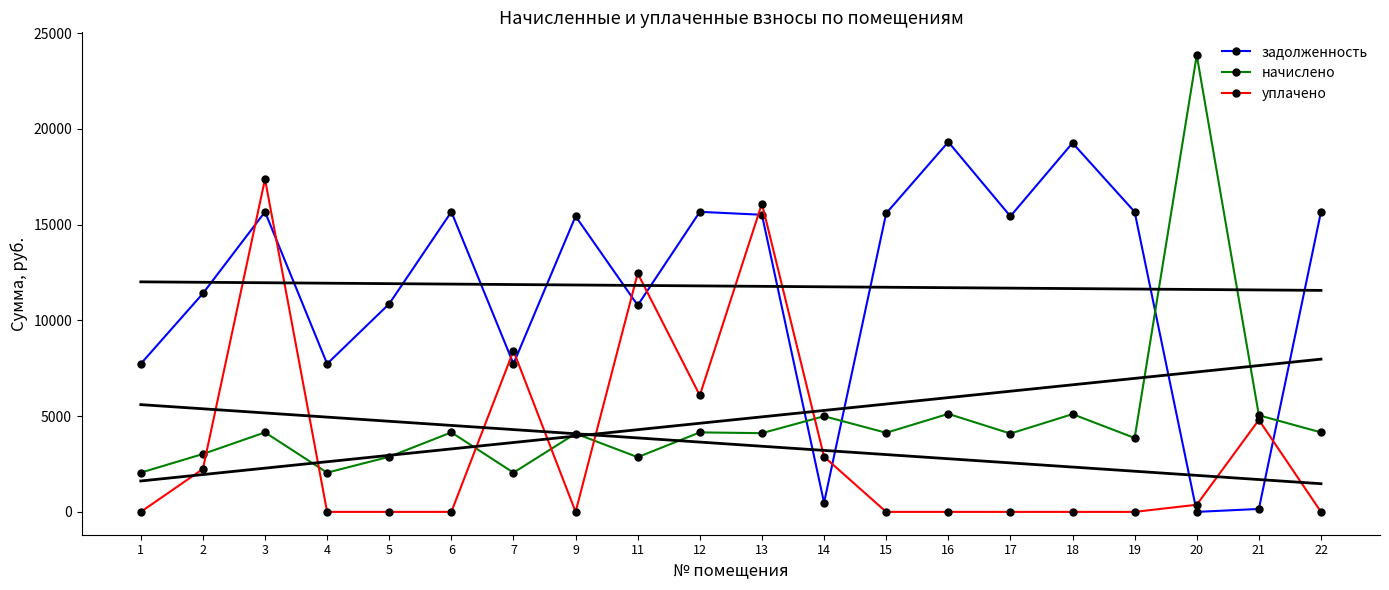

True or false: задолженность and начислено intersect in this chart.

True